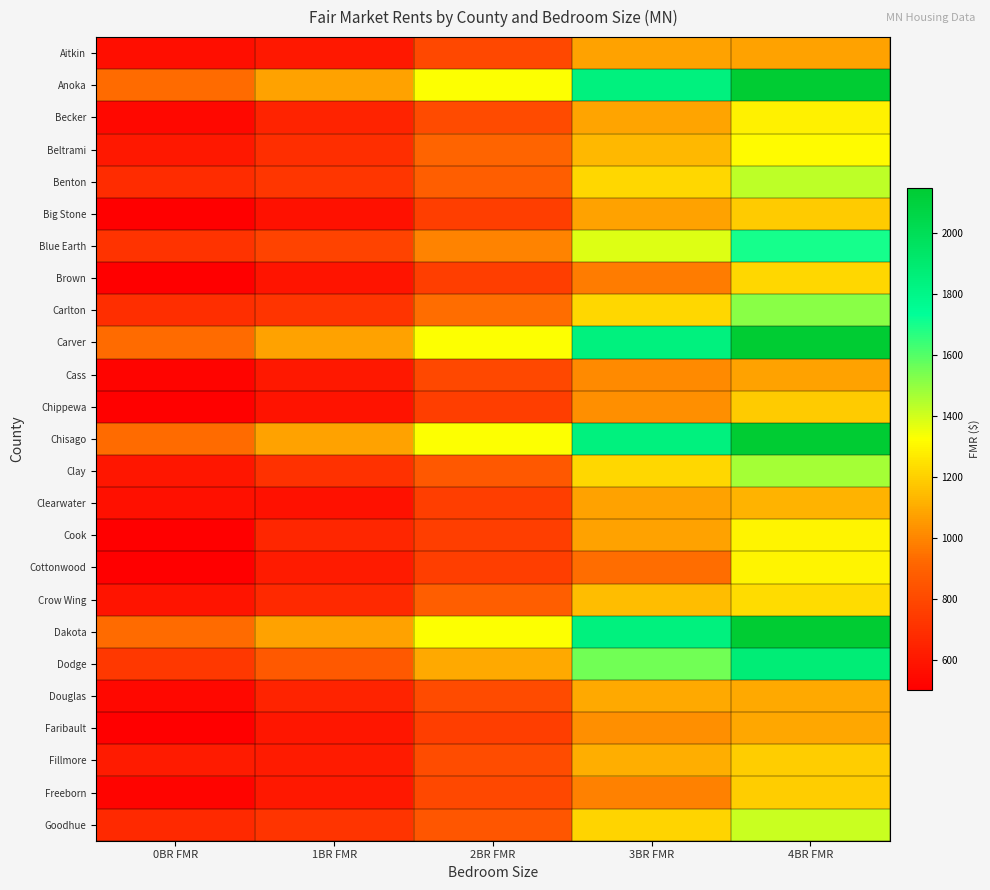

Reading right to left, what are all the values shown in this chart?

Aitkin: 4BR FMR=1078	3BR FMR=1077	2BR FMR=793	1BR FMR=603	0BR FMR=561
Anoka: 4BR FMR=2145	3BR FMR=1841	2BR FMR=1329	1BR FMR=1078	0BR FMR=932
Becker: 4BR FMR=1290	3BR FMR=1083	2BR FMR=810	1BR FMR=645	0BR FMR=538
Beltrami: 4BR FMR=1314	3BR FMR=1137	2BR FMR=910	1BR FMR=692	0BR FMR=605
Benton: 4BR FMR=1429	3BR FMR=1216	2BR FMR=886	1BR FMR=722	0BR FMR=688
Big Stone: 4BR FMR=1188	3BR FMR=1075	2BR FMR=757	1BR FMR=575	0BR FMR=503
Blue Earth: 4BR FMR=1698	3BR FMR=1378	2BR FMR=992	1BR FMR=776	0BR FMR=710
Brown: 4BR FMR=1215	3BR FMR=975	2BR FMR=757	1BR FMR=589	0BR FMR=503
Carlton: 4BR FMR=1515	3BR FMR=1221	2BR FMR=936	1BR FMR=715	0BR FMR=692
Carver: 4BR FMR=2145	3BR FMR=1841	2BR FMR=1329	1BR FMR=1078	0BR FMR=932
Cass: 4BR FMR=1075	3BR FMR=1014	2BR FMR=793	1BR FMR=603	0BR FMR=527
Chippewa: 4BR FMR=1184	3BR FMR=1026	2BR FMR=757	1BR FMR=582	0BR FMR=513
Chisago: 4BR FMR=2145	3BR FMR=1841	2BR FMR=1329	1BR FMR=1078	0BR FMR=932
Clay: 4BR FMR=1470	3BR FMR=1220	2BR FMR=859	1BR FMR=705	0BR FMR=597
Clearwater: 4BR FMR=1124	3BR FMR=1075	2BR FMR=757	1BR FMR=575	0BR FMR=572
Cook: 4BR FMR=1296	3BR FMR=1075	2BR FMR=757	1BR FMR=661	0BR FMR=503
Cottonwood: 4BR FMR=1296	3BR FMR=936	2BR FMR=757	1BR FMR=615	0BR FMR=503
Crow Wing: 4BR FMR=1232	3BR FMR=1150	2BR FMR=885	1BR FMR=673	0BR FMR=588
Dakota: 4BR FMR=2145	3BR FMR=1841	2BR FMR=1329	1BR FMR=1078	0BR FMR=932
Dodge: 4BR FMR=1872	3BR FMR=1554	2BR FMR=1094	1BR FMR=865	0BR FMR=732
Douglas: 4BR FMR=1098	3BR FMR=1094	2BR FMR=810	1BR FMR=647	0BR FMR=538
Faribault: 4BR FMR=1087	3BR FMR=1027	2BR FMR=757	1BR FMR=594	0BR FMR=503
Fillmore: 4BR FMR=1194	3BR FMR=1112	2BR FMR=813	1BR FMR=618	0BR FMR=614
Freeborn: 4BR FMR=1190	3BR FMR=985	2BR FMR=794	1BR FMR=603	0BR FMR=528
Goodhue: 4BR FMR=1408	3BR FMR=1209	2BR FMR=851	1BR FMR=720	0BR FMR=671